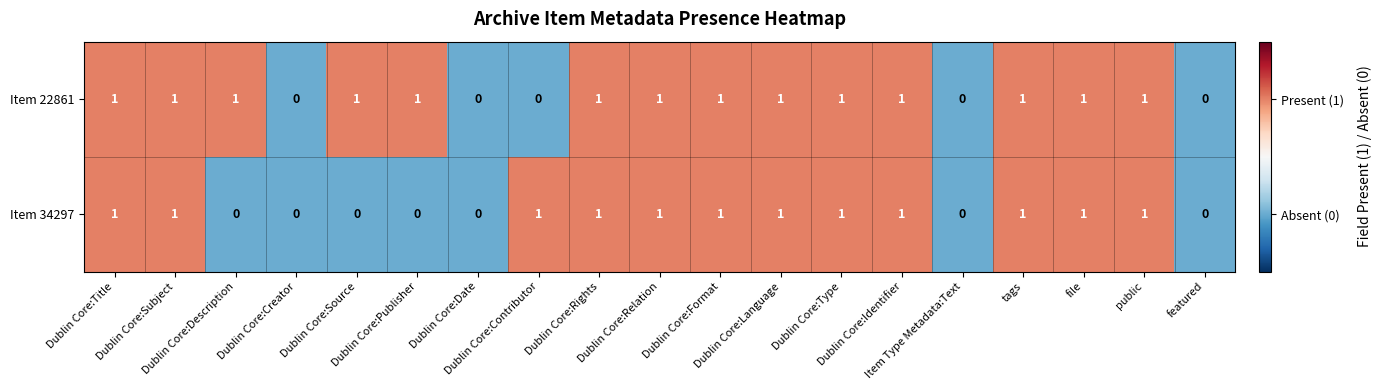

How many Item 34297 values are between 0 and 1?

19